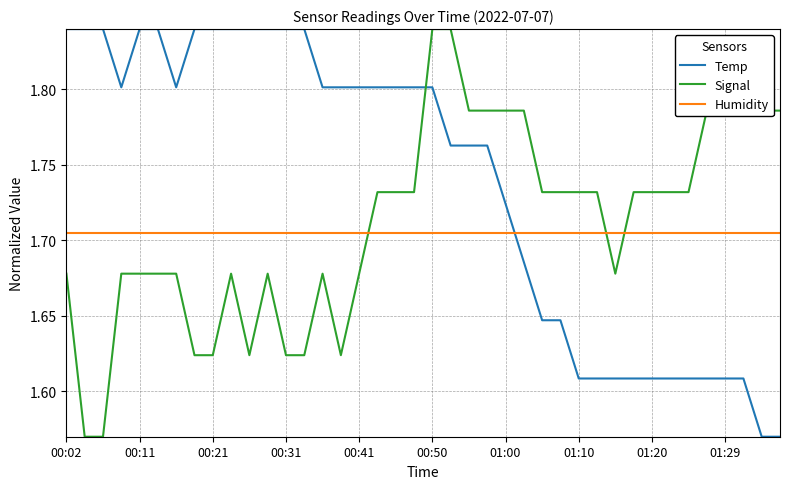

Which series has the largest total across all categories?

Temp